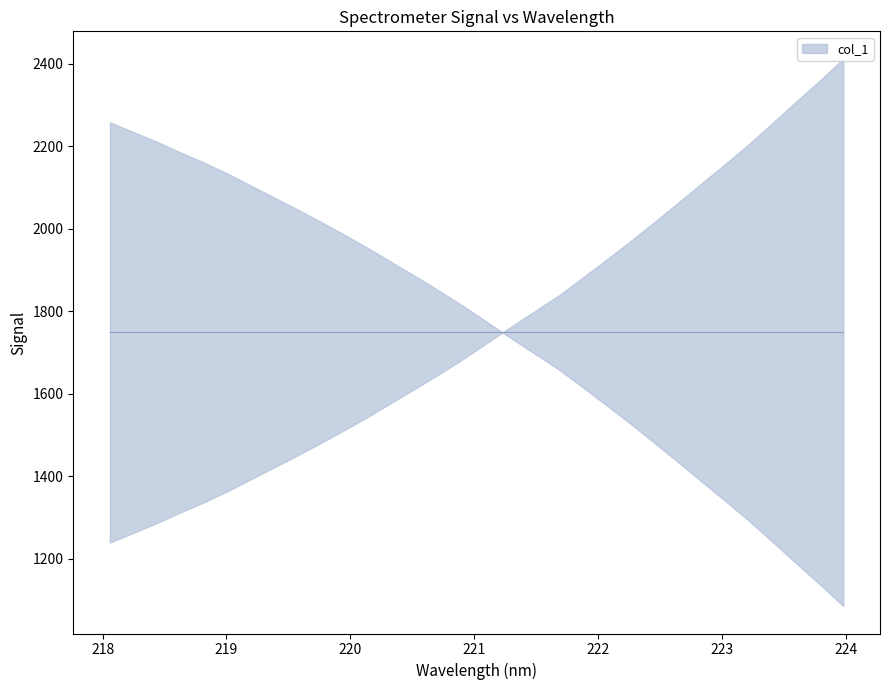

List the labels in order of value, smallest first.

218.0596, 218.2508, 218.442, 218.6332, 218.8244, 219.0156, 219.2067, 219.3979, 219.589, 219.7801, 219.9712, 220.1623, 220.3533, 220.5444, 220.7354, 220.9264, 221.1174, 221.3083, 221.4993, 221.6902, 221.8812, 222.0721, 222.263, 222.4538, 222.6447, 222.8355, 223.0264, 223.2172, 223.408, 223.5987, 223.7895, 223.9802